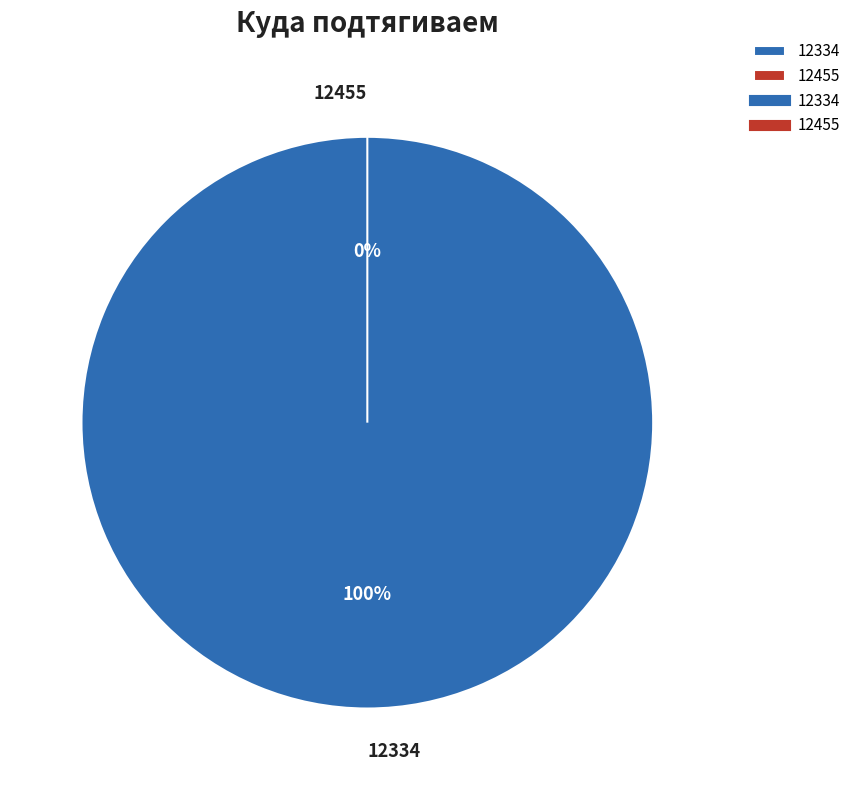

Which category has the smallest portion of the pie?

12455